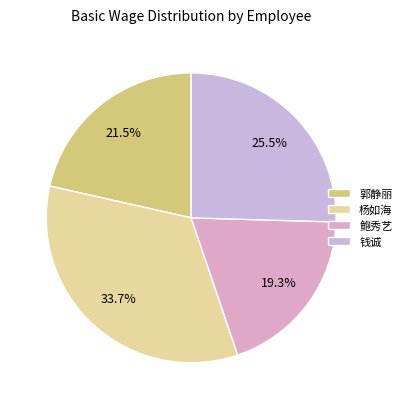

Count the number of slices in the pie.

4